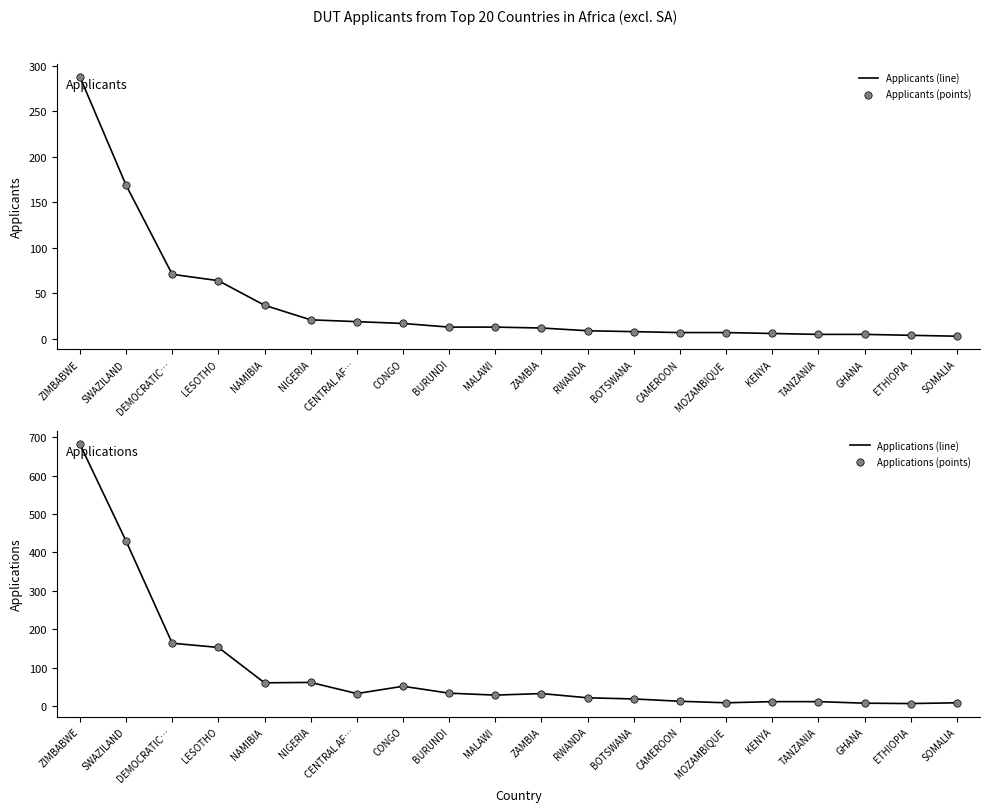

At how many categories does at least one series exceed 509?

1